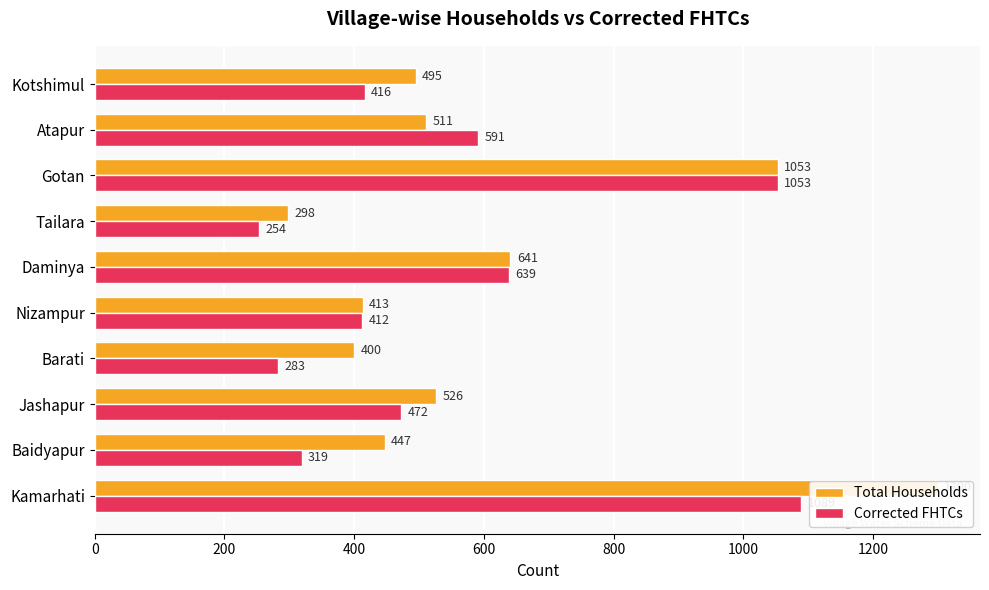

What is the difference between the second highest and minimum values in the Corrected FHTCs series?

799